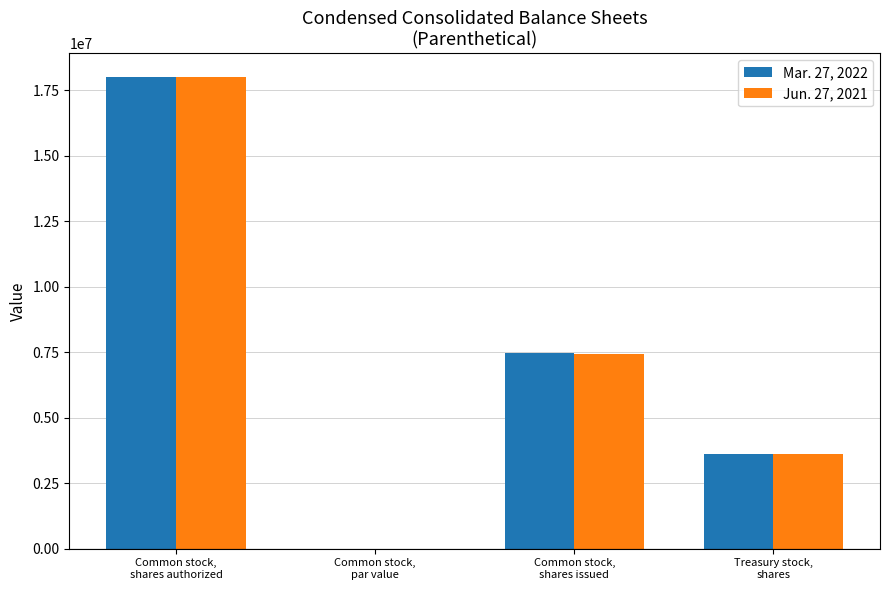

What is the sum of all Mar. 27, 2022 values?

29086334.0